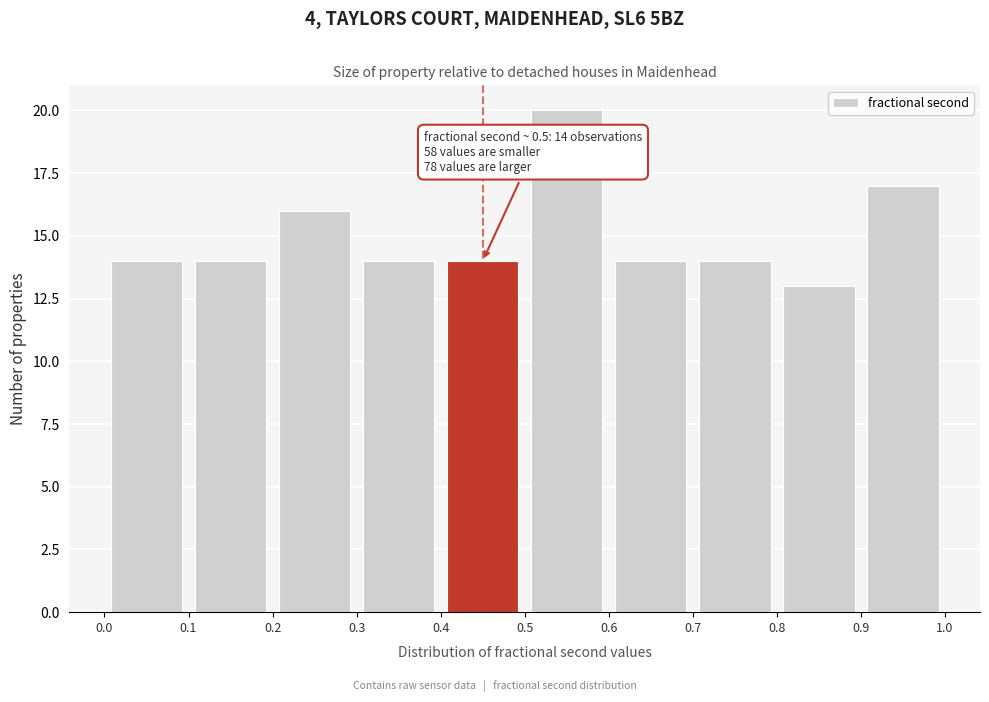

Which range on the x-axis has the tallest bar?

0.5 to 0.6